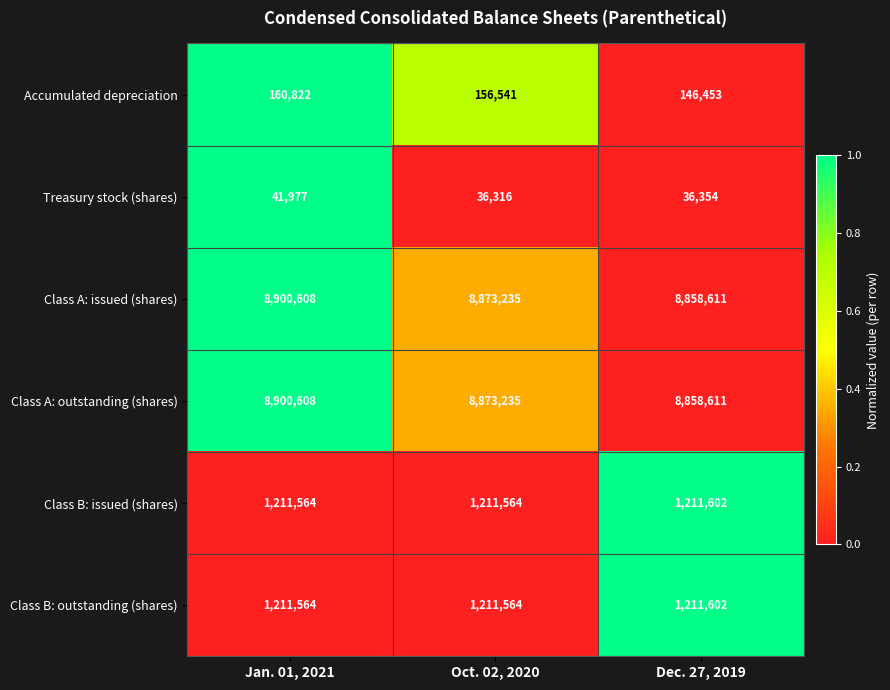

Reading left to right, extract all data points from this chart.

Accumulated depreciation: Jan. 01, 2021=160822	Oct. 02, 2020=156541	Dec. 27, 2019=146453
Treasury stock (shares): Jan. 01, 2021=41977	Oct. 02, 2020=36316	Dec. 27, 2019=36354
Class A: issued (shares): Jan. 01, 2021=8900608	Oct. 02, 2020=8873235	Dec. 27, 2019=8858611
Class A: outstanding (shares): Jan. 01, 2021=8900608	Oct. 02, 2020=8873235	Dec. 27, 2019=8858611
Class B: issued (shares): Jan. 01, 2021=1211564	Oct. 02, 2020=1211564	Dec. 27, 2019=1211602
Class B: outstanding (shares): Jan. 01, 2021=1211564	Oct. 02, 2020=1211564	Dec. 27, 2019=1211602